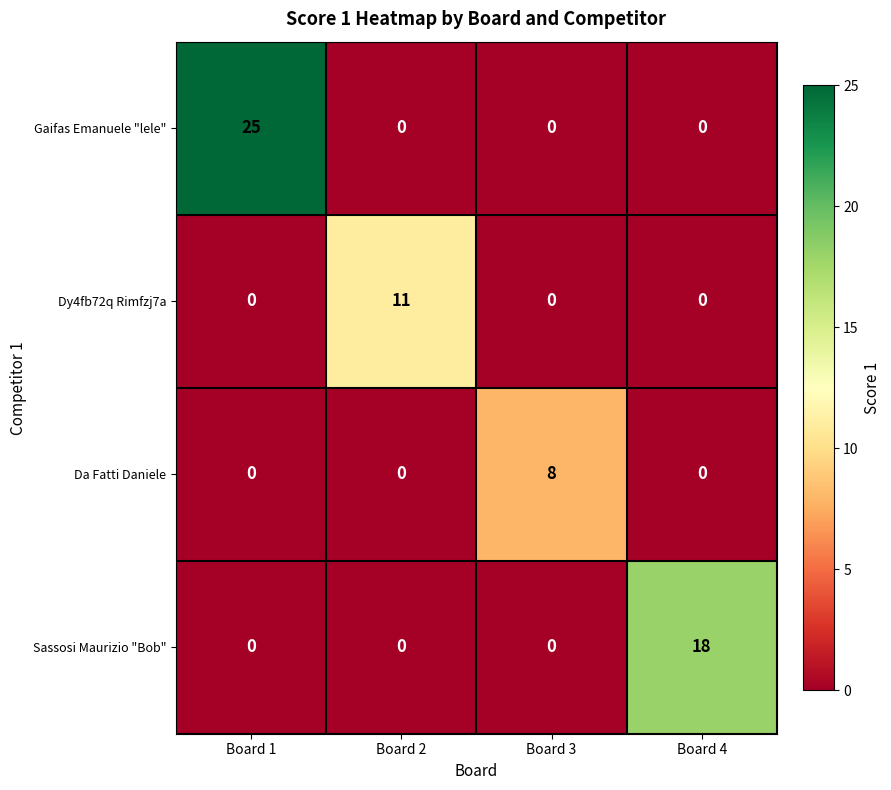

Is it true that Da Fatti Daniele equals 8 at Board 3?

True